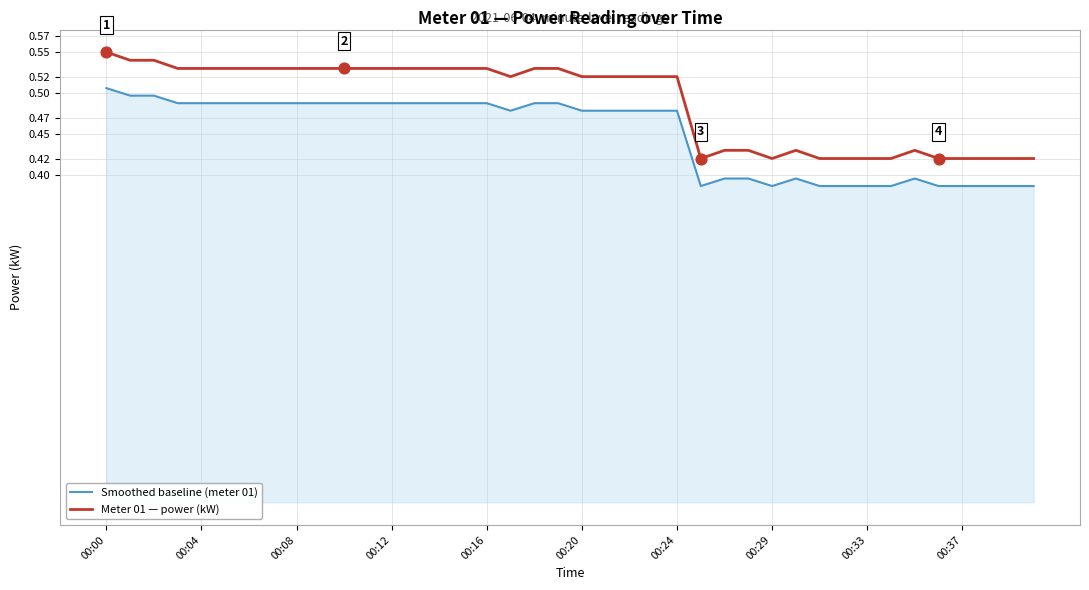

Which series has the largest range (max minus min)?

Meter 01 — power (kW)